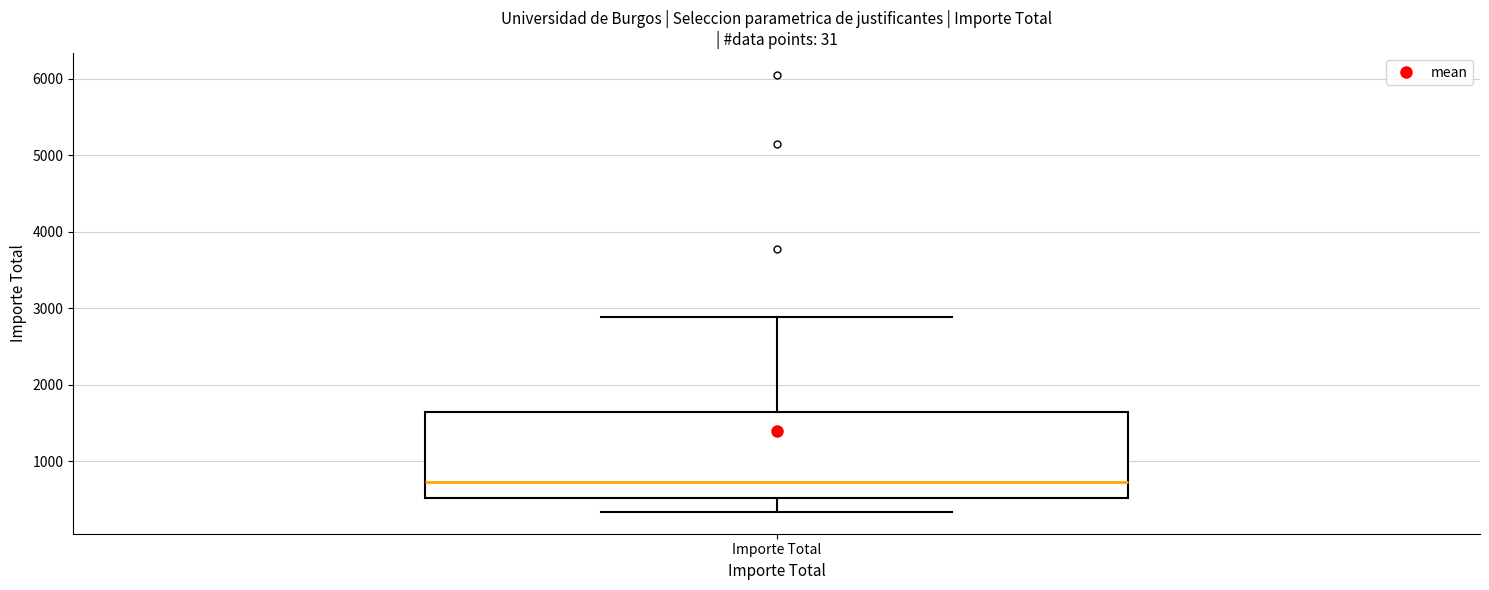

Transcribe this box plot: give where the median line is, the range the box spans, and where the two whiskers end, as read against the y-axis. The values are not printed on the chart, so give them approximately, as read against the axis.

median 700, box 500 to 1600, whiskers 300 to 2900